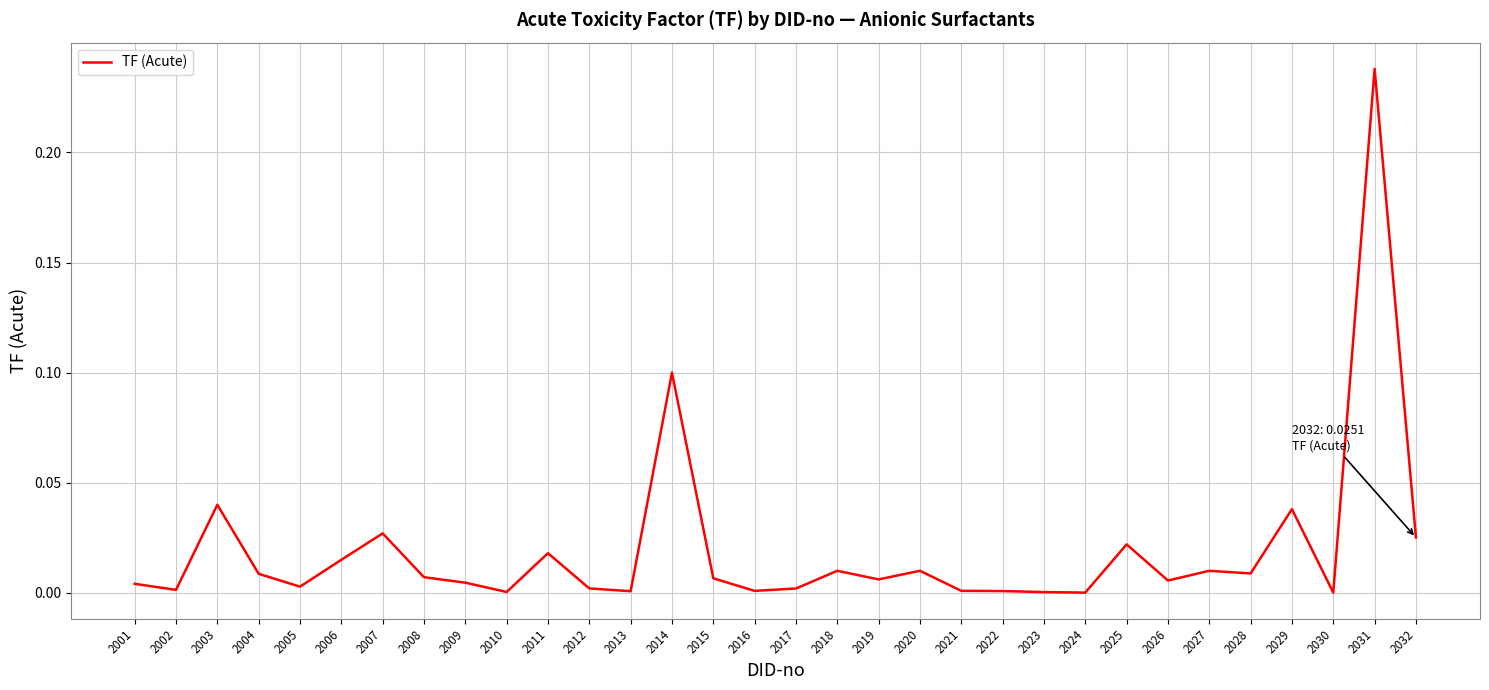

What is the difference between the second highest and second lowest values?

0.1